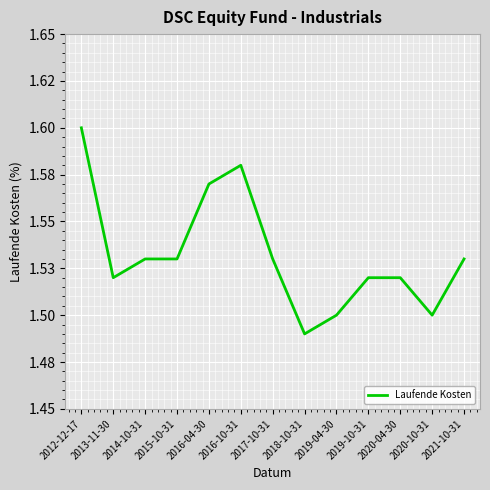

At which label is the value closest to 1?

2018-10-31